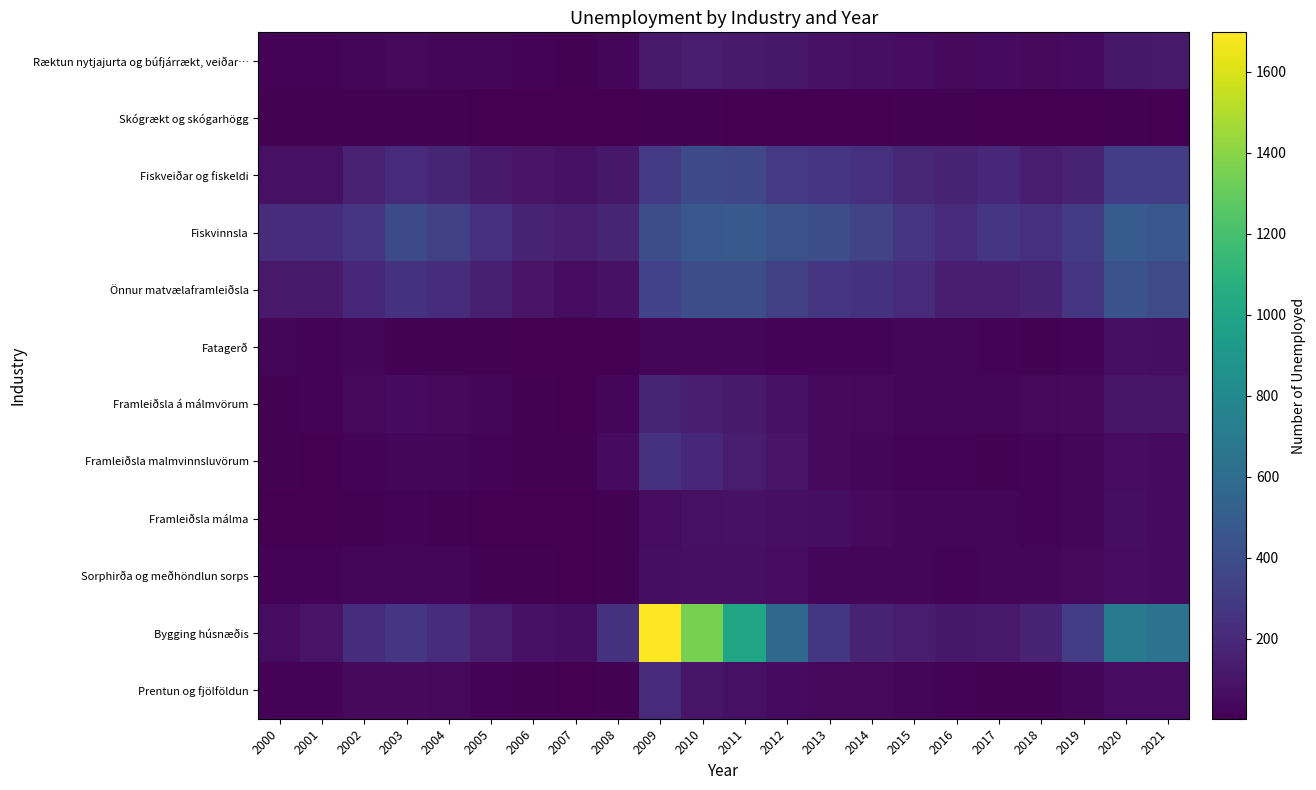

At 2016, list the series in order from smallest to largest.

Skógrækt og skógarhögg, Framleiðsla malmvinnsluvörum, Sorphirða og meðhöndlun sorps, Prentun og fjölföldun, Framleiðsla á málmvörum, Fatagerð, Framleiðsla málma, Ræktun nytjajurta og búfjárrækt, veiðar…, Bygging húsnæðis, Önnur matvælaframleiðsla, Fiskveiðar og fiskeldi, Fiskvinnsla